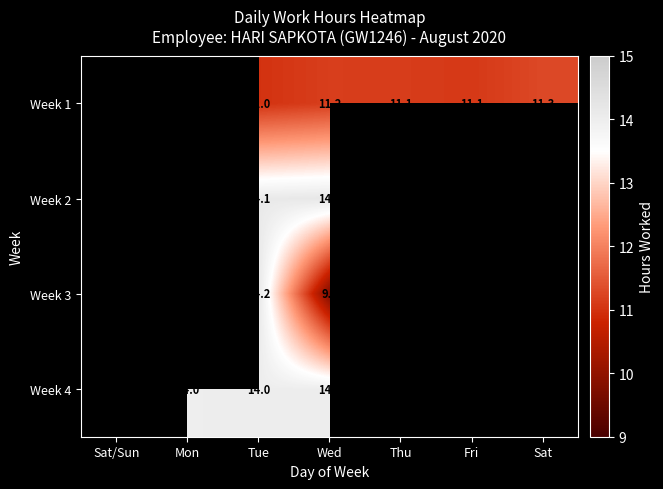

Is it true that Week 3 equals 12.7 at Sat?

False